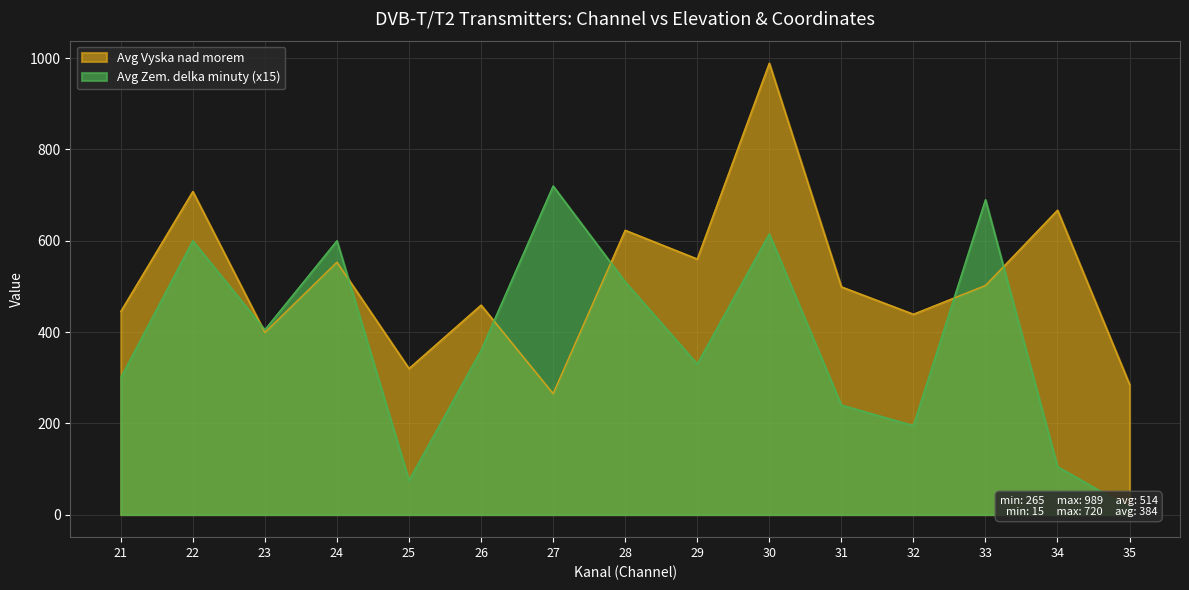

What is the difference between the Avg Zem. delka minuty values at 35 and 28?

495